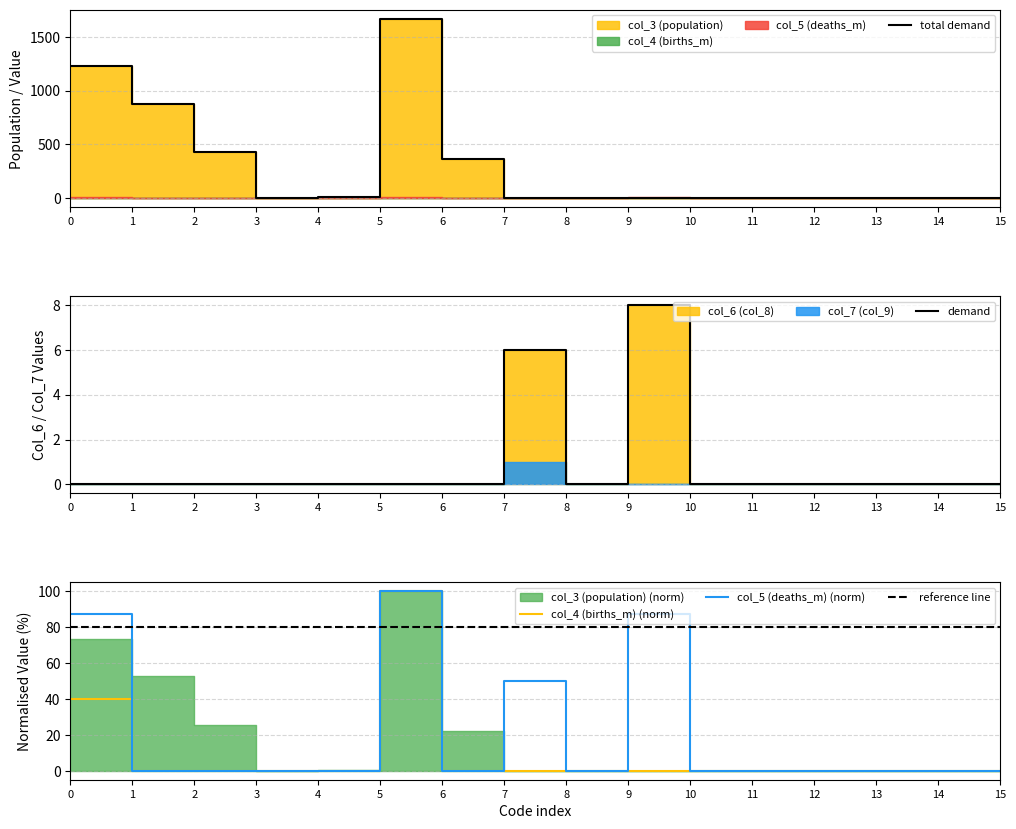

Is it true that col_4 (births_m) (norm) equals 0.0 at 13?

True